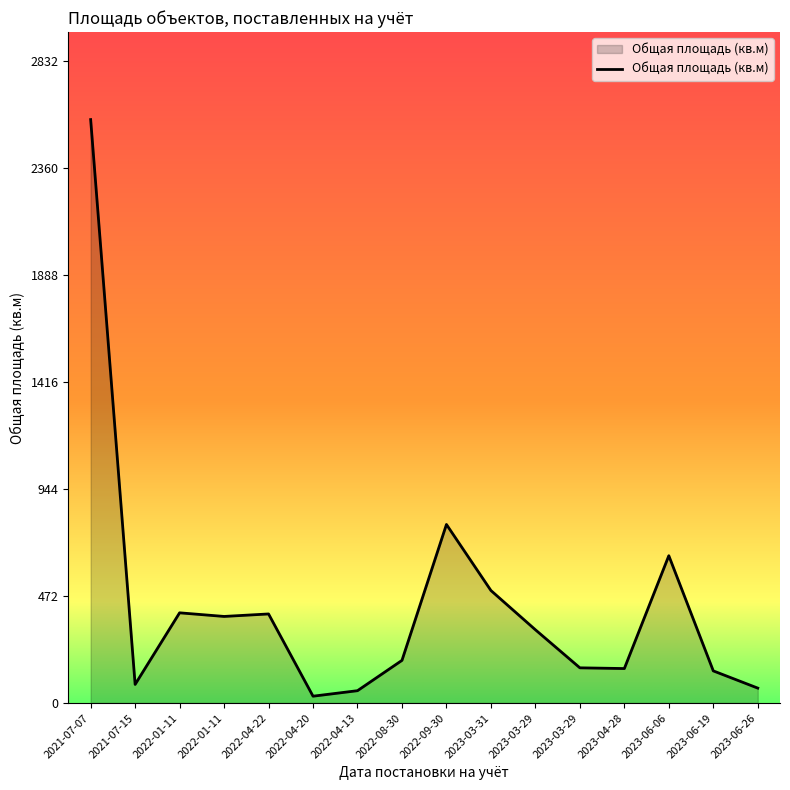

Is it true that the value at 2022-01-11 is 187.3?

False